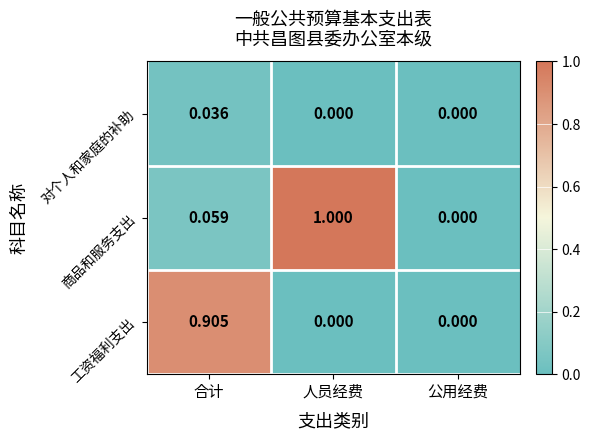

Which series has the largest range (max minus min)?

商品和服务支出